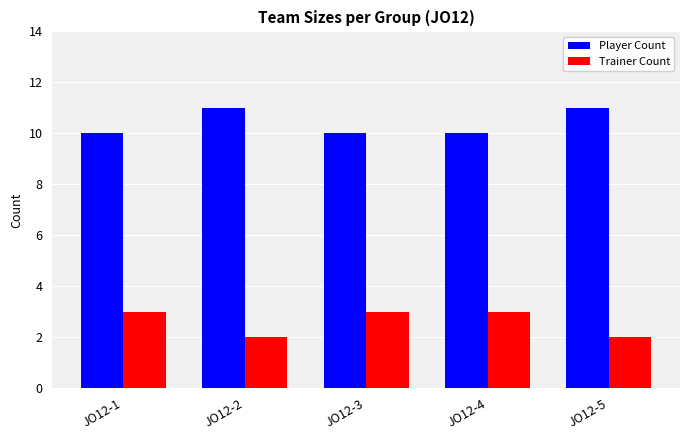

The value of Player Count at JO12-1 is 10. True or false?

True